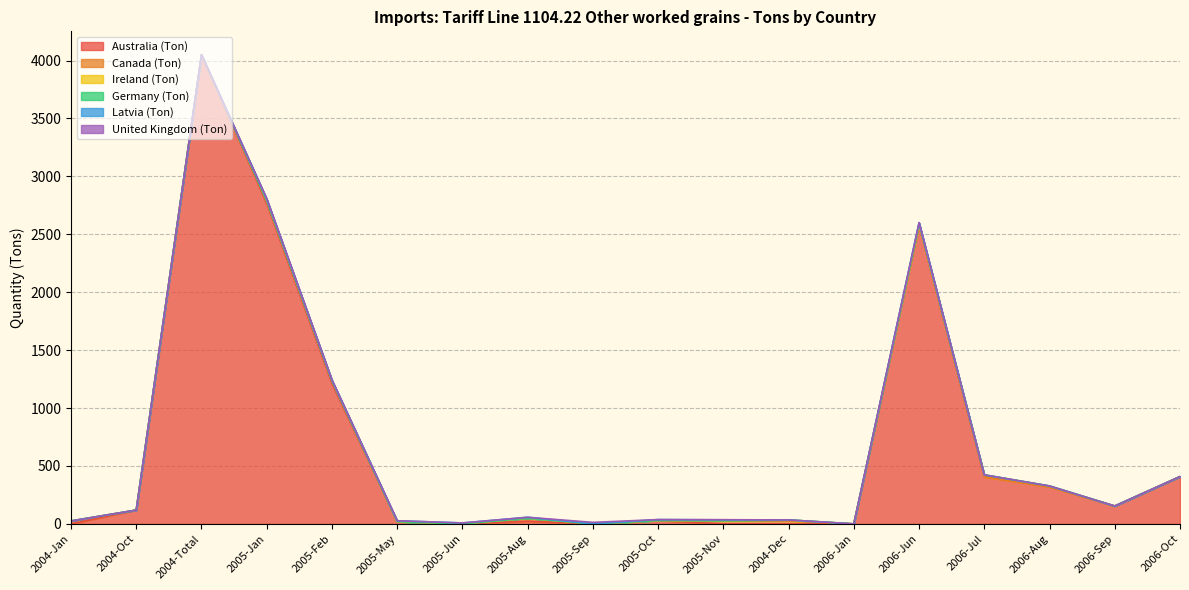

At how many categories does at least one series exceed 490?

4